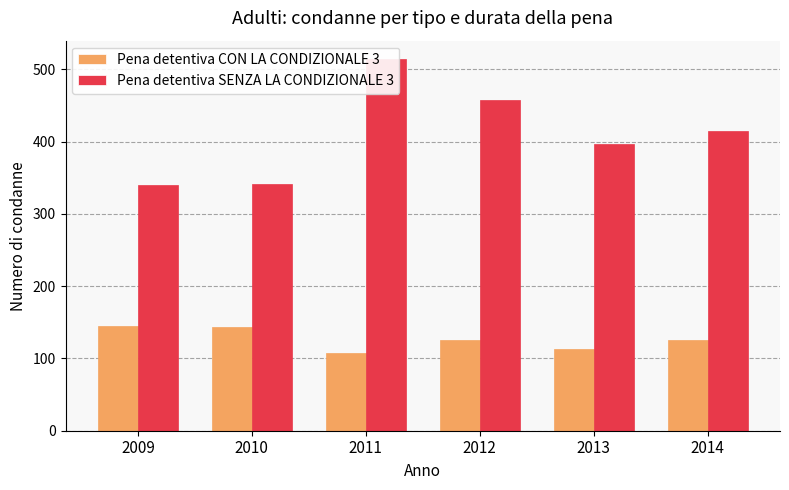

Which series has the largest total across all categories?

Pena detentiva SENZA LA CONDIZIONALE 3